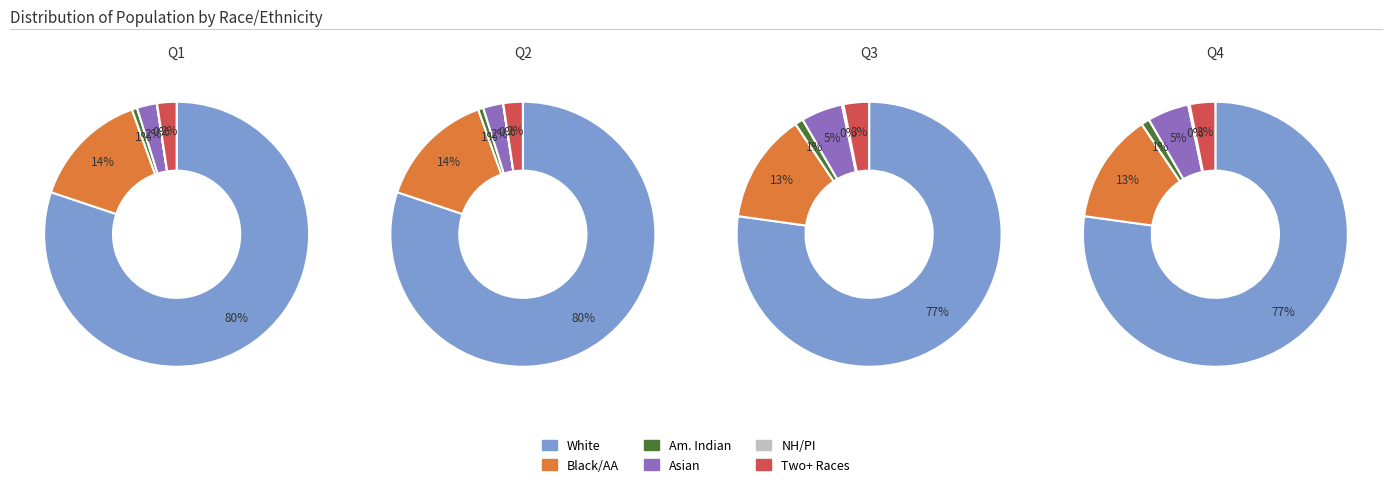

The Black or African American alone slice represents 13% of the pie. True or false?

True